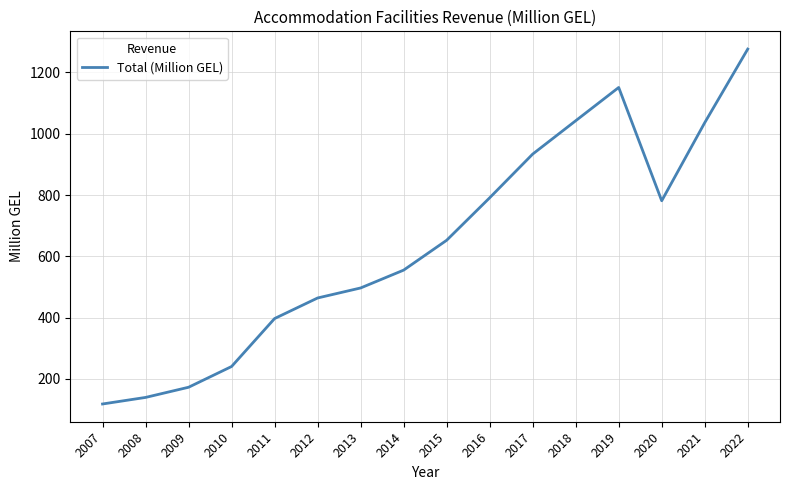

Where is the first local minimum?

2020